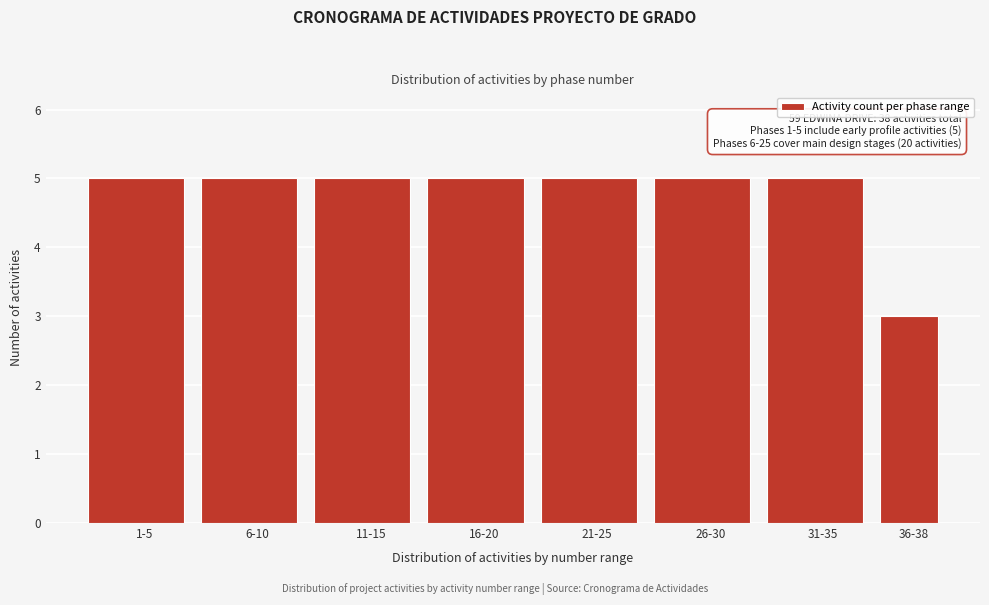

Reading right to left, what are all the values shown in this chart?

3	5	5	5	5	5	5	5